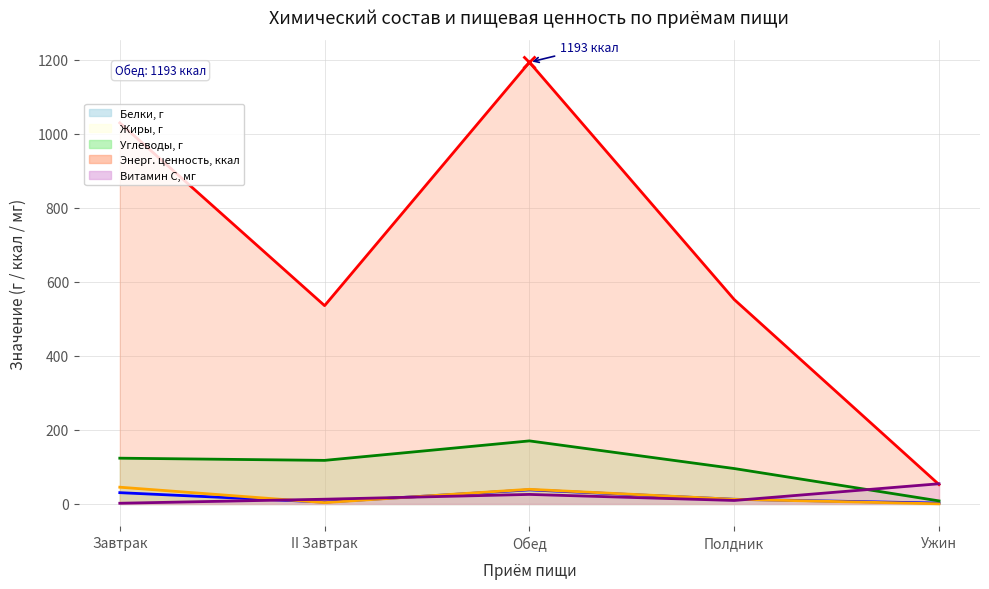

Is it true that Углеводы, г equals 5.0 at Ужин?

False